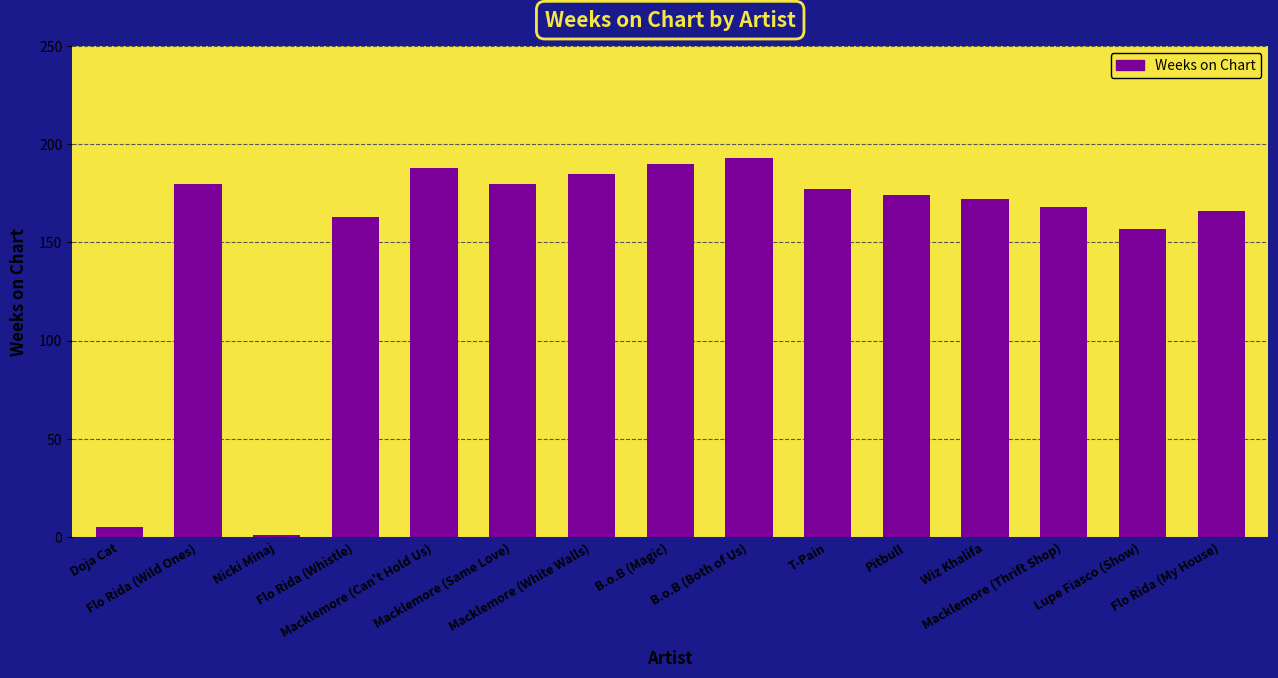

What is the sum of all values?

2299